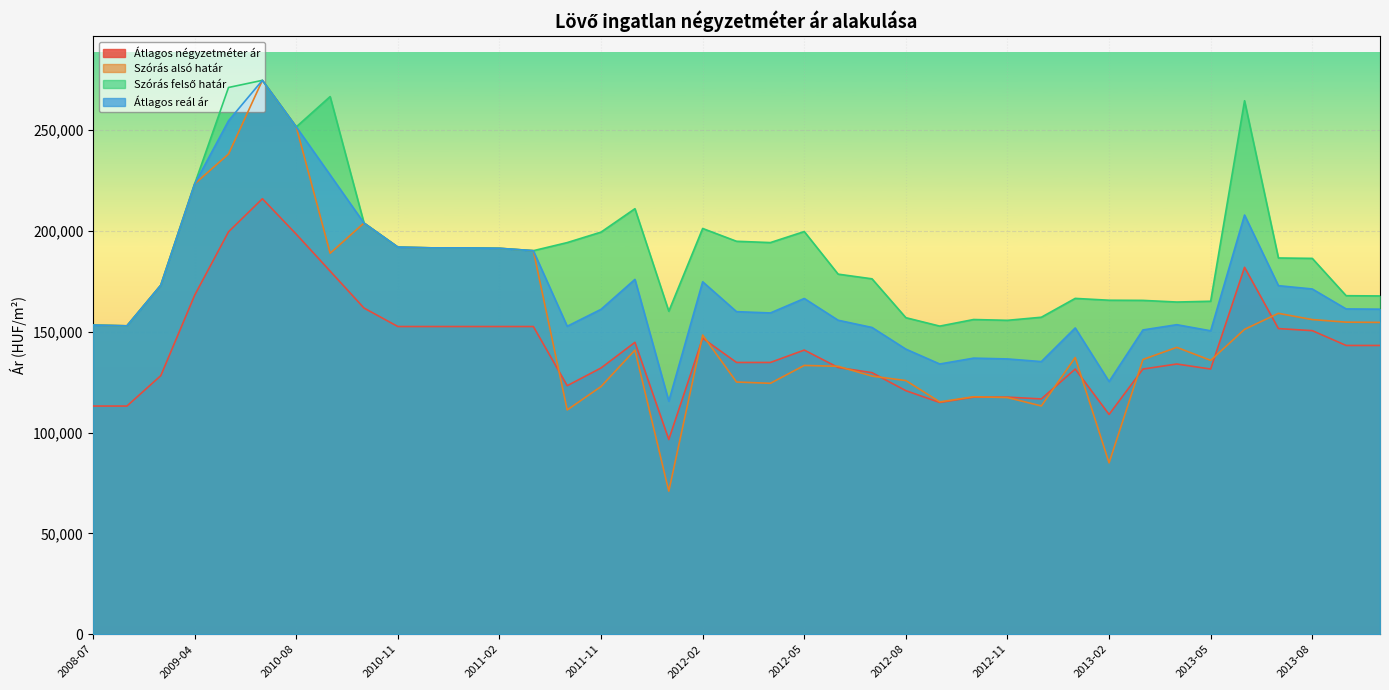

Reading left to right, list all the values displayed in this chart.

Átlagos négyzetméter ár: 113138	113138	128203	168083	199537	215926	198344	180032	161720	152564	152564	152564	152564	152564	123226	132018	144729	96538	146758	134748	134748	140887	132254	129690	120752	114909	117555	117555	116666	131473	108982	131473	133982	131473	181918	151543	150522	143176	143176
Szórás alsó határ: 153287	152913	173062	223286	238102	274640	251554	188897	203878	191952	191571	191571	191354	190168	111205	122832	140892	70947	148338	125050	124409	133281	132838	127983	125768	115198	117742	117347	113189	137204	84981	136219	142238	135790	151162	159102	156010	154735	154612
Szórás felső határ: 153287	152913	173062	223286	271098	274640	251554	266587	203878	191952	191571	191571	191354	190168	194185	199386	210990	160149	201180	194832	194191	199657	178534	176219	156946	152772	156038	155643	157169	166512	165601	165527	164710	165098	264530	186556	186350	167849	167726
Átlagos reál ár: 153287	152913	173062	223286	254600	274640	251554	227742	203878	191952	191571	191571	191354	190168	152695	161109	175941	115548	174759	159941	159300	166469	155686	152101	141357	133985	136890	136495	135179	151858	125291	150873	153474	150444	207846	172829	171180	161292	161169